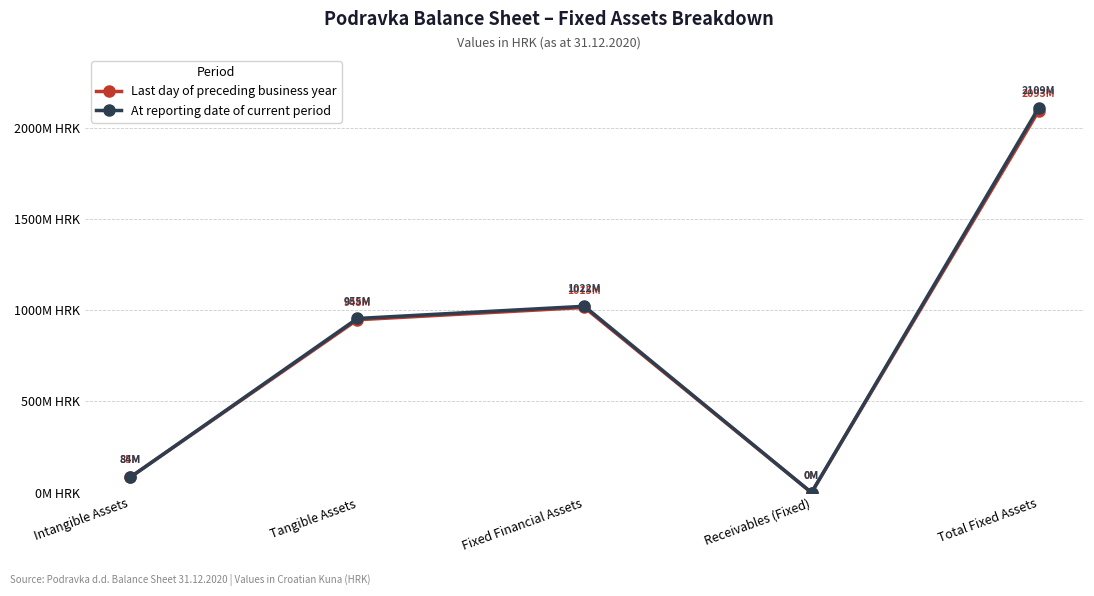

What are all the series names shown in the legend?

Last day of preceding business year, At reporting date of current period